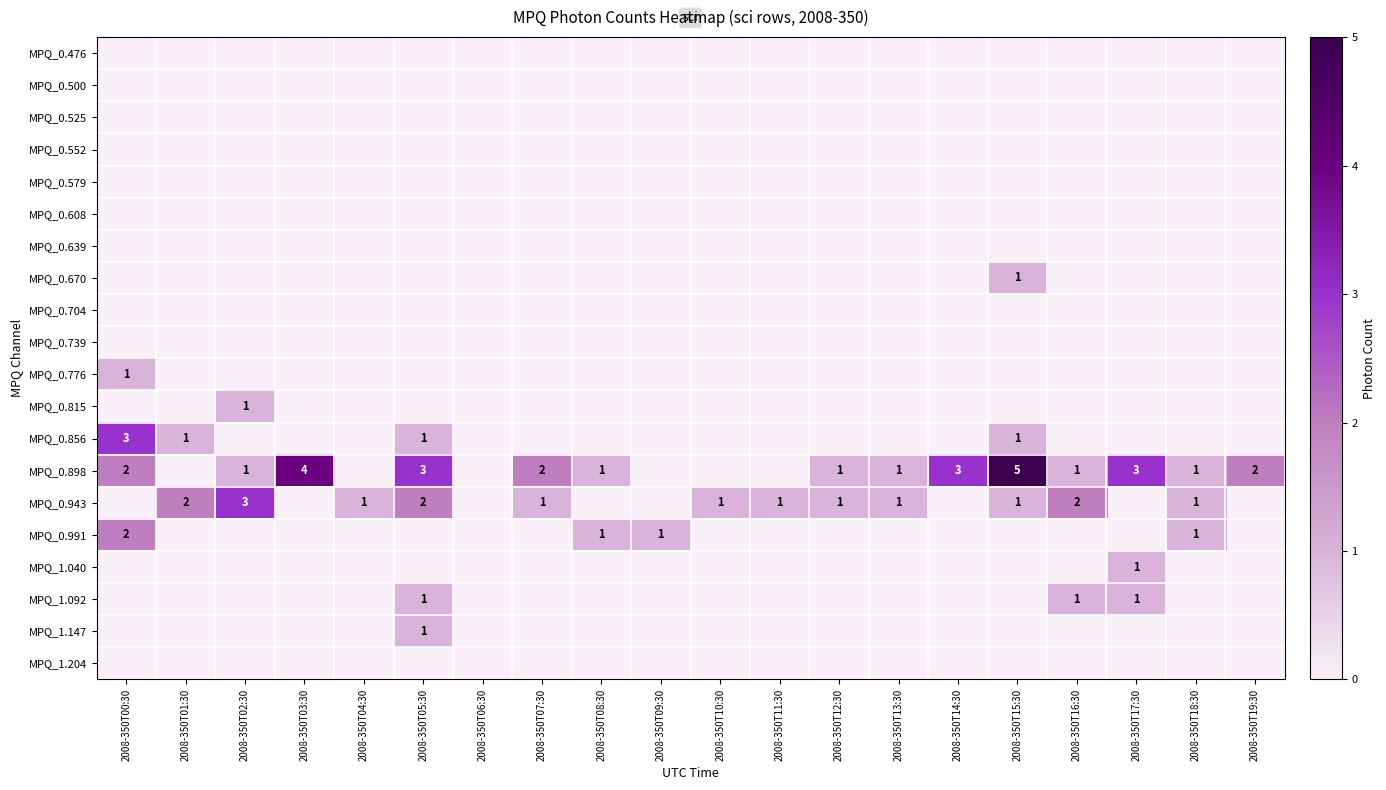

Rank the series by their maximum value, from highest to lowest.

MPQ_0.898, MPQ_0.856, MPQ_0.943, MPQ_0.991, MPQ_0.670, MPQ_0.776, MPQ_0.815, MPQ_1.040, MPQ_1.092, MPQ_1.147, MPQ_0.476, MPQ_0.500, MPQ_0.525, MPQ_0.552, MPQ_0.579, MPQ_0.608, MPQ_0.639, MPQ_0.704, MPQ_0.739, MPQ_1.204